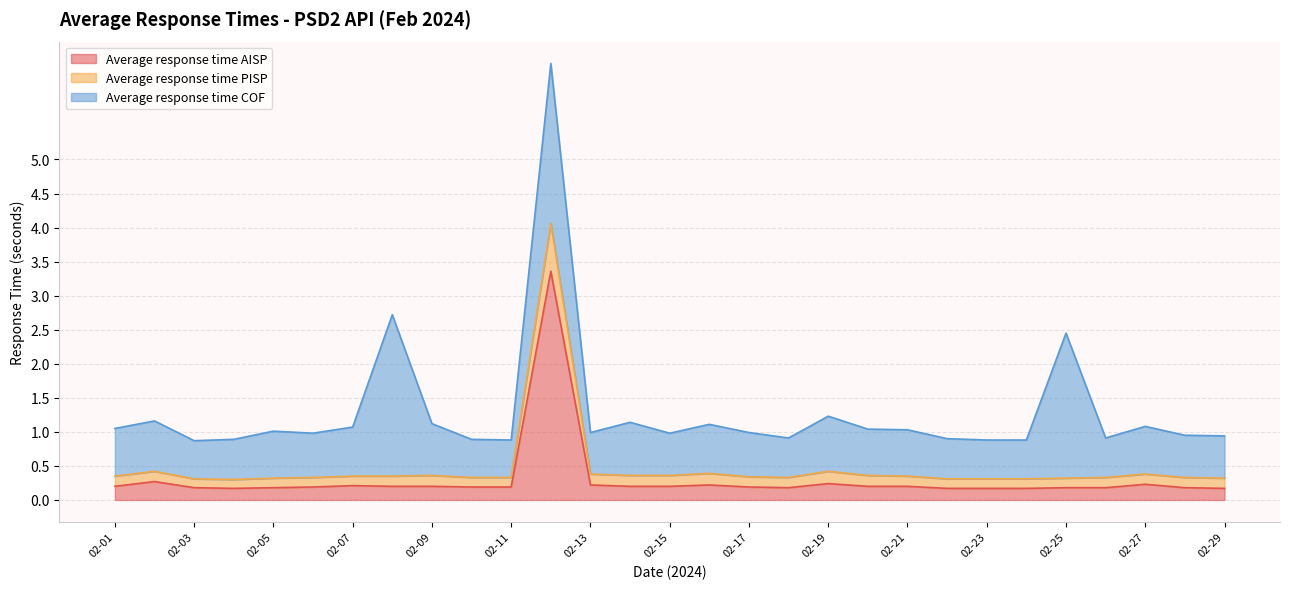

True or false: Average response time PISP has more than 2 points higher than both neighbors.

True